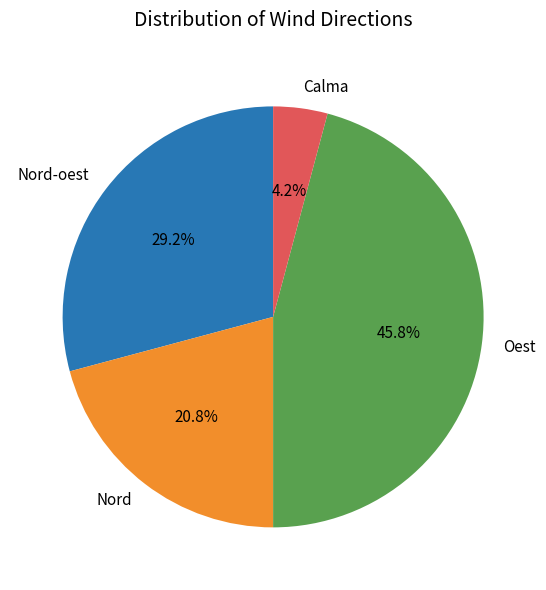

Does Nord account for over 50% of the chart?

No